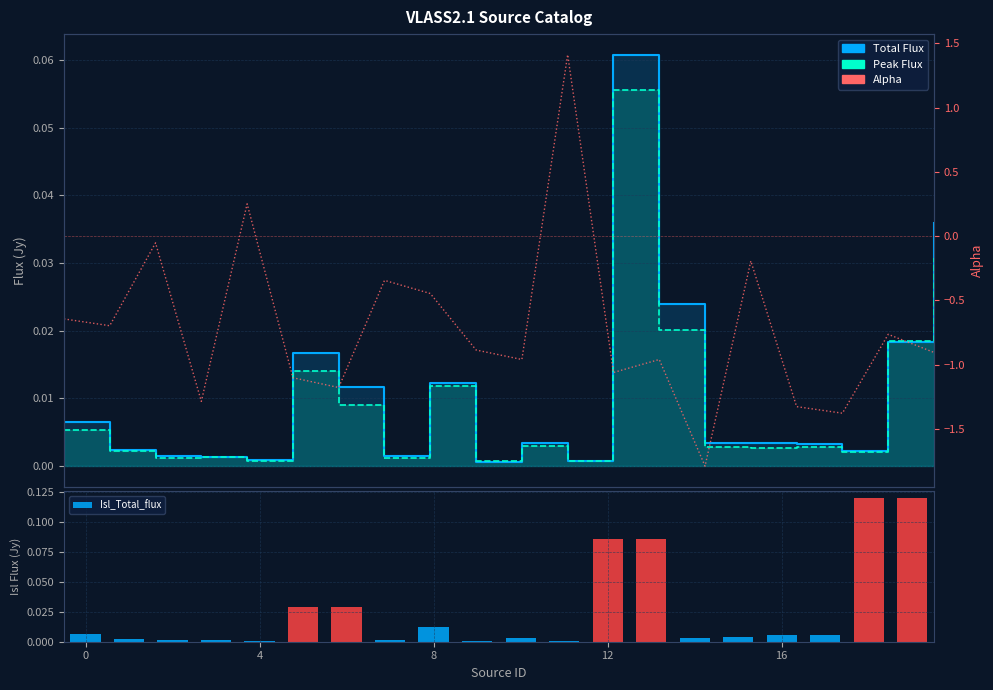

Rank the series by their maximum value, from lowest to highest.

Peak_flux, Total_flux, Isl_Total_flux, Alpha